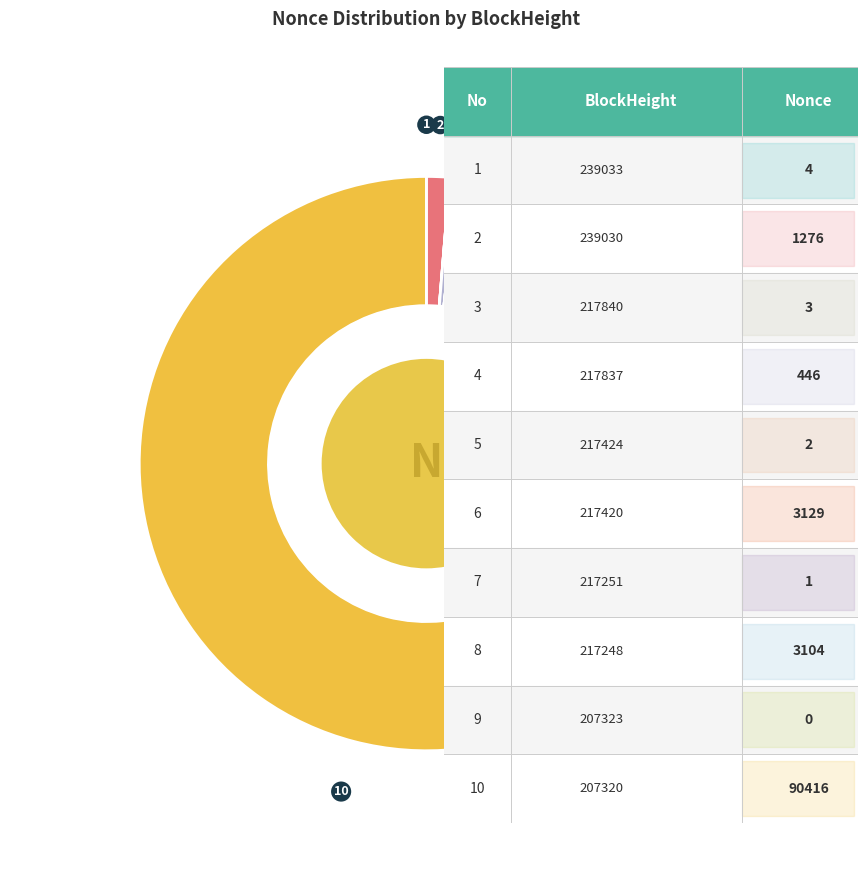

Is there any slice that represents more than half of the pie?

Yes